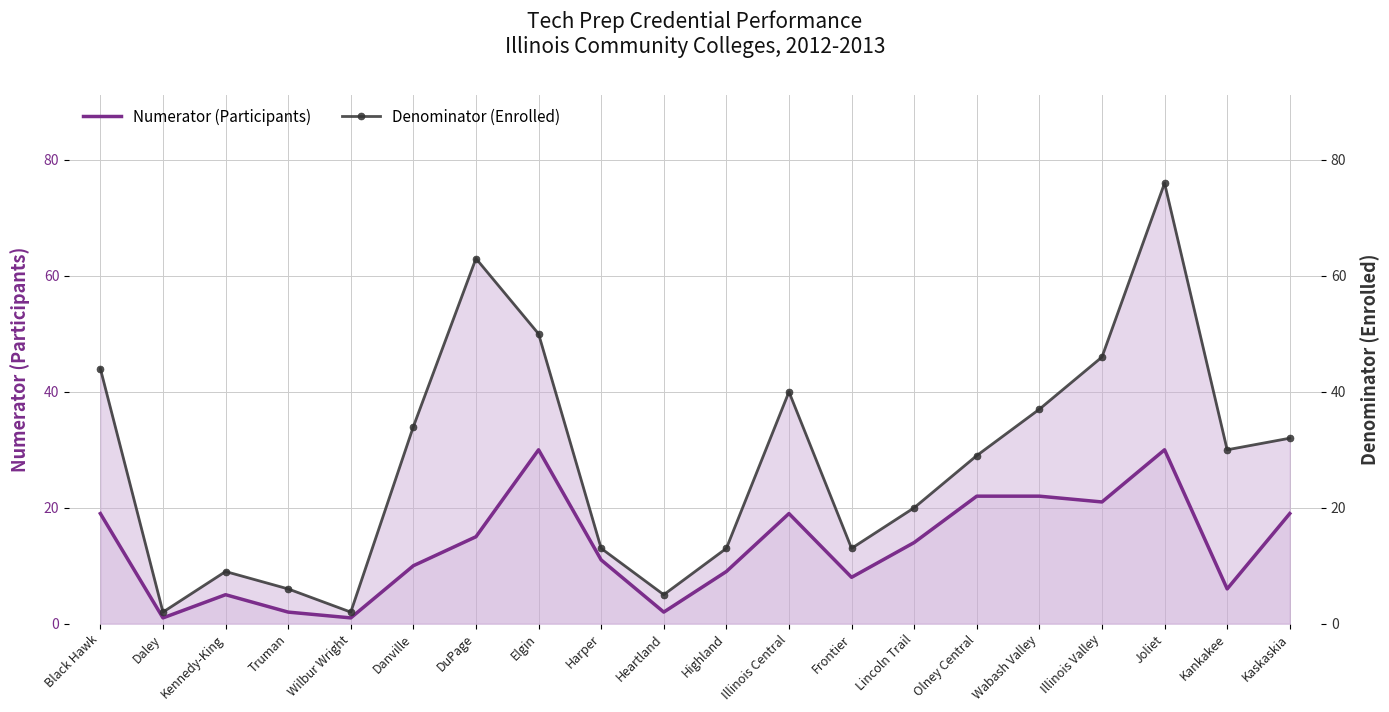

At how many categories does at least one series exceed 13?

12